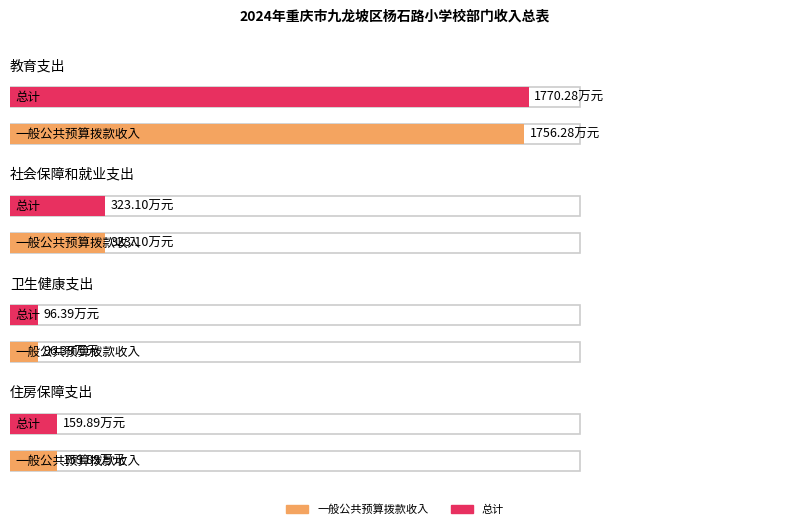

At which category does the chart reach its minimum across all series?

卫生健康支出